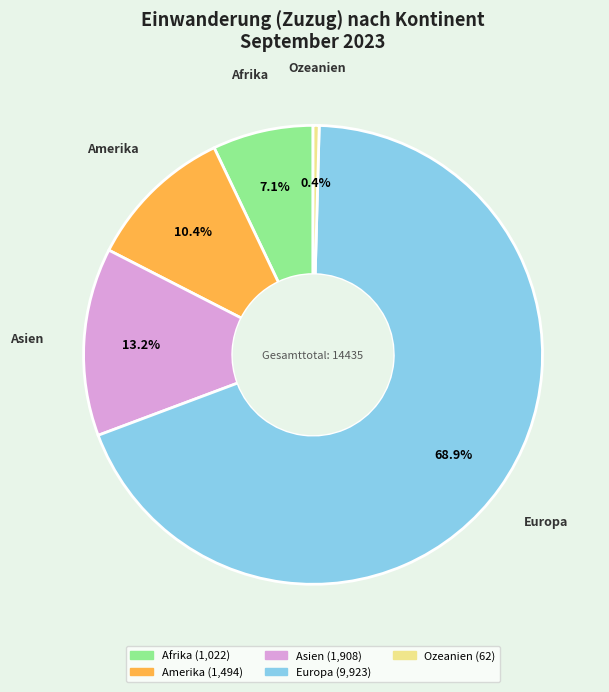

How many segments does this pie chart have?

5